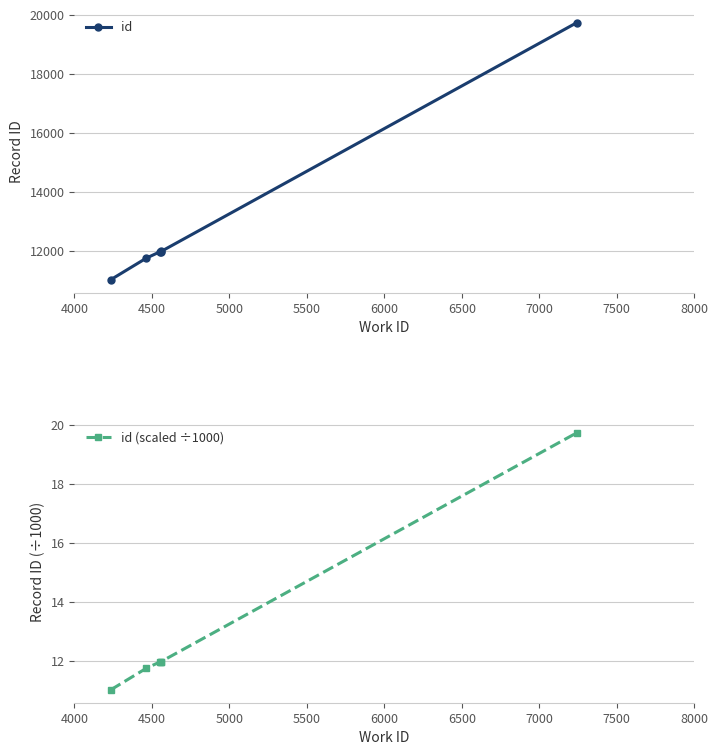

What is the difference between the second highest and second lowest values in the id series?

228